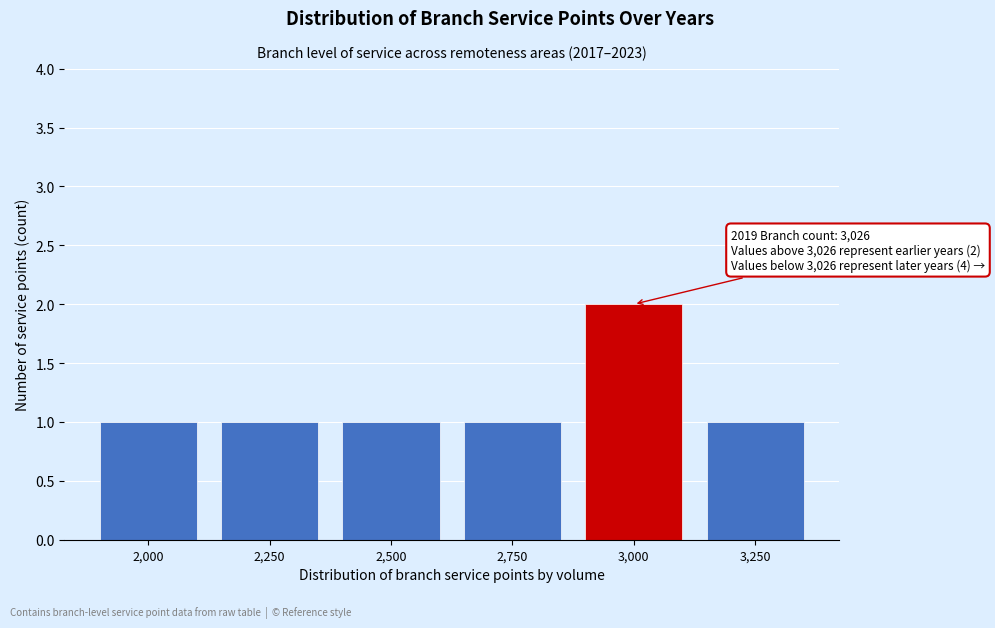

Reading left to right, transcribe all the data shown in this chart.

2,000=1	2,250=1	2,500=1	2,750=1	3,000=2	3,250=1